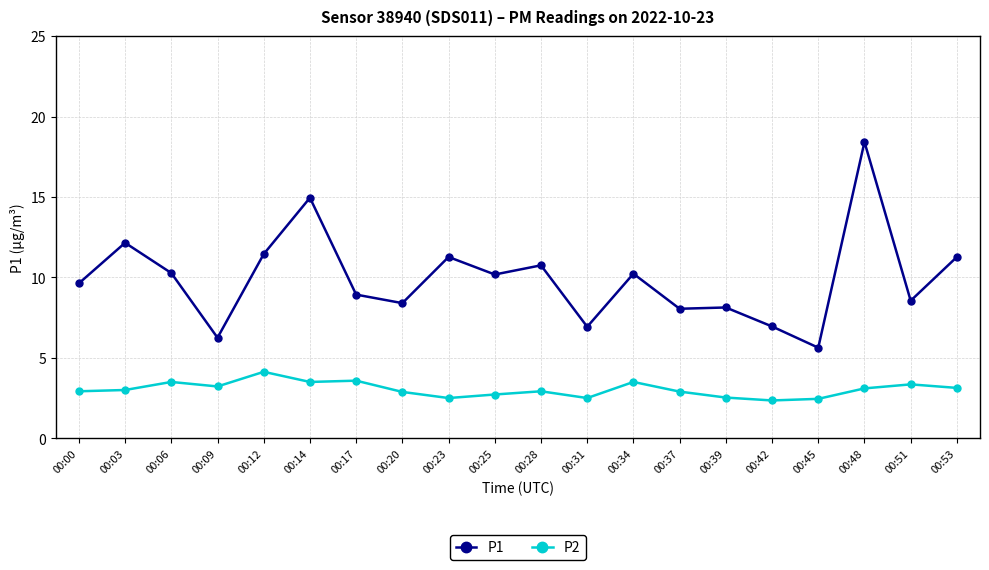

The P1 series shows 10.2 at 00:25. True or false?

True